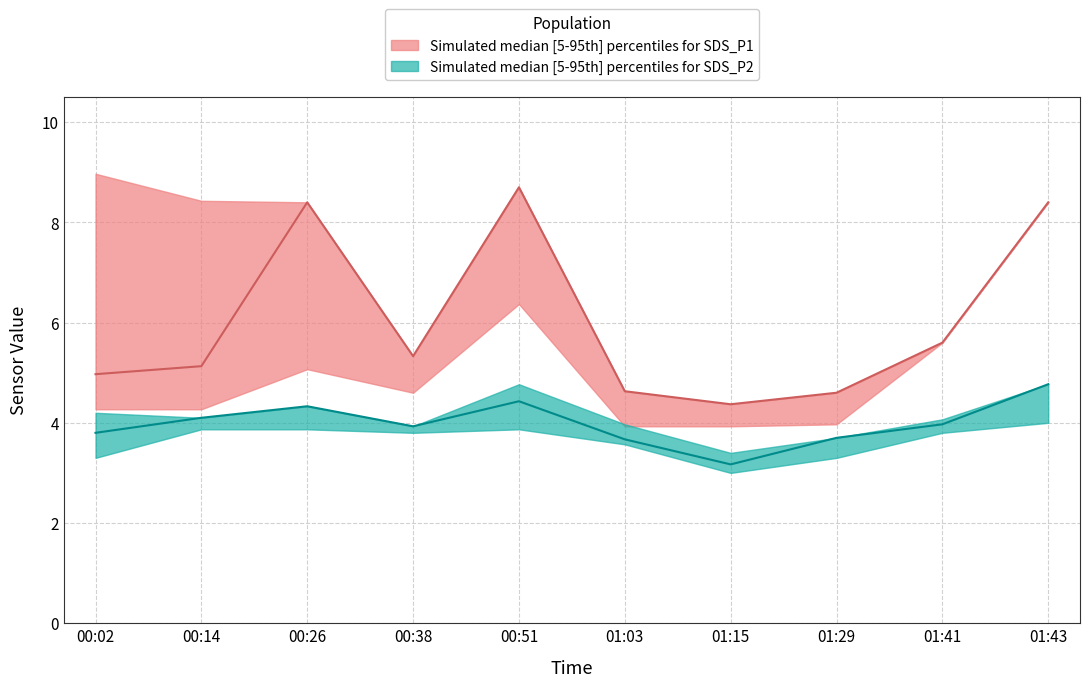

True or false: SDS_P2_median and SDS_P2_upper cross at least once.

False